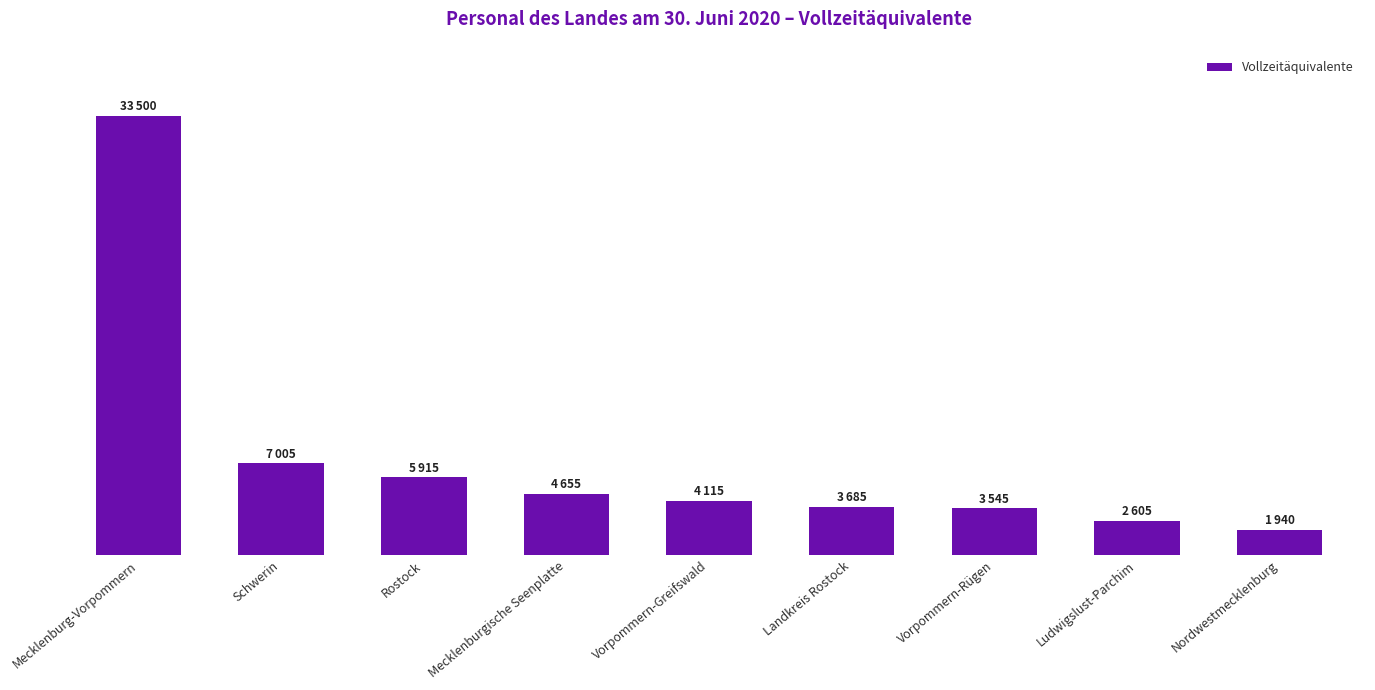

Reading left to right, list all the values displayed in this chart.

Mecklenburg-Vorpommern=33500	Schwerin=7005	Rostock=5915	Mecklenburgische Seenplatte=4655	Vorpommern-Greifswald=4115	Landkreis Rostock=3685	Vorpommern-Rügen=3545	Ludwigslust-Parchim=2605	Nordwestmecklenburg=1940